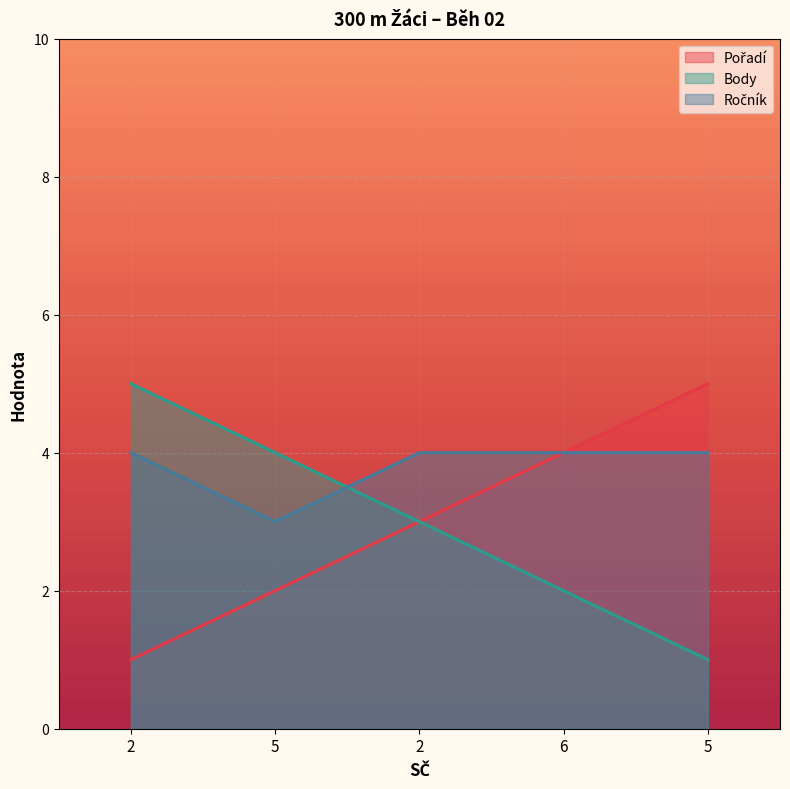

What is the spread (max minus min) of values at 2?

4